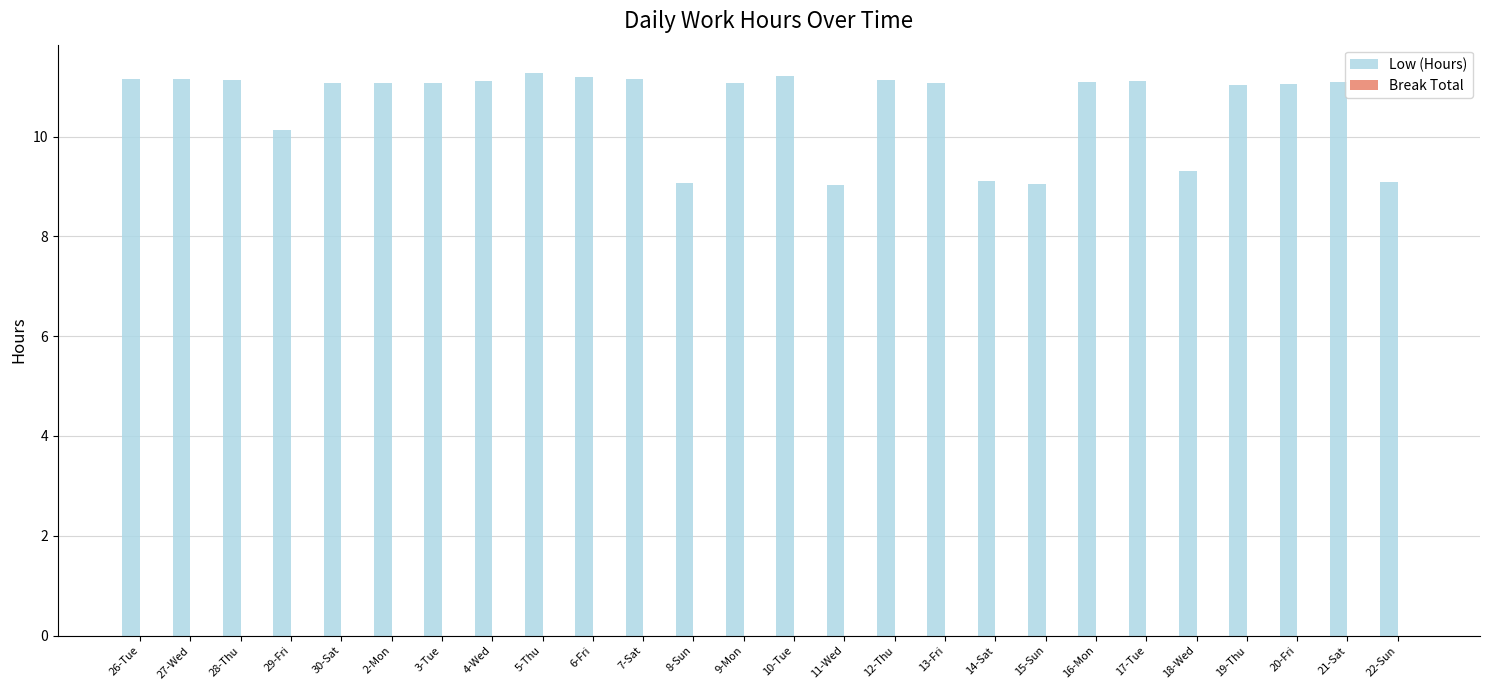

Approximately how many times larger is the value at 16-Mon compared to 14-Sat?

1.2